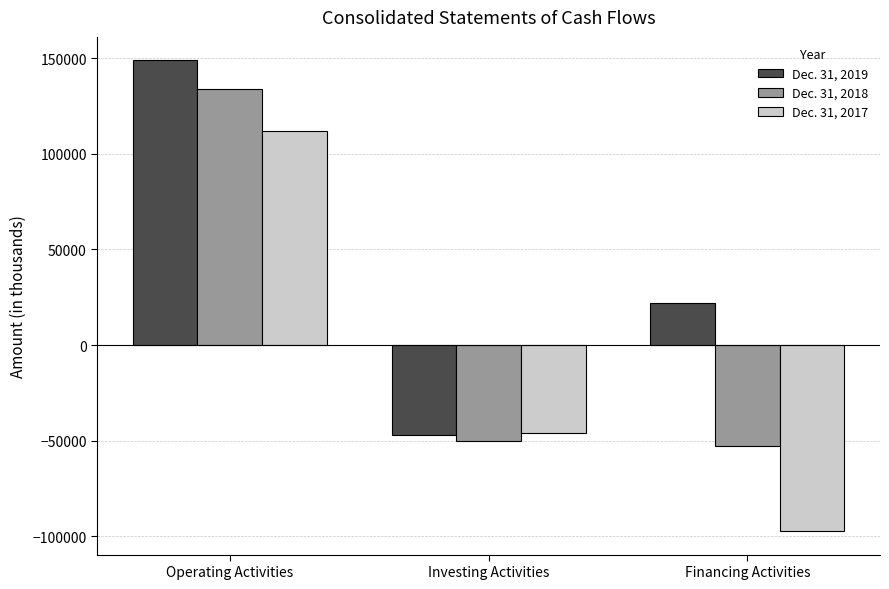

Rank the series by their maximum value, from lowest to highest.

Dec. 31, 2017, Dec. 31, 2018, Dec. 31, 2019